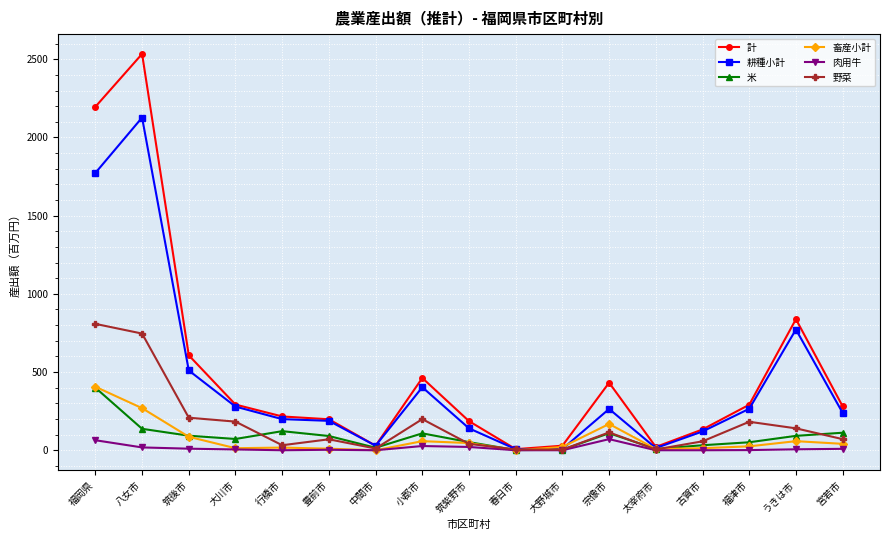

Where is 計 nearest to the value 1270?

うきは市